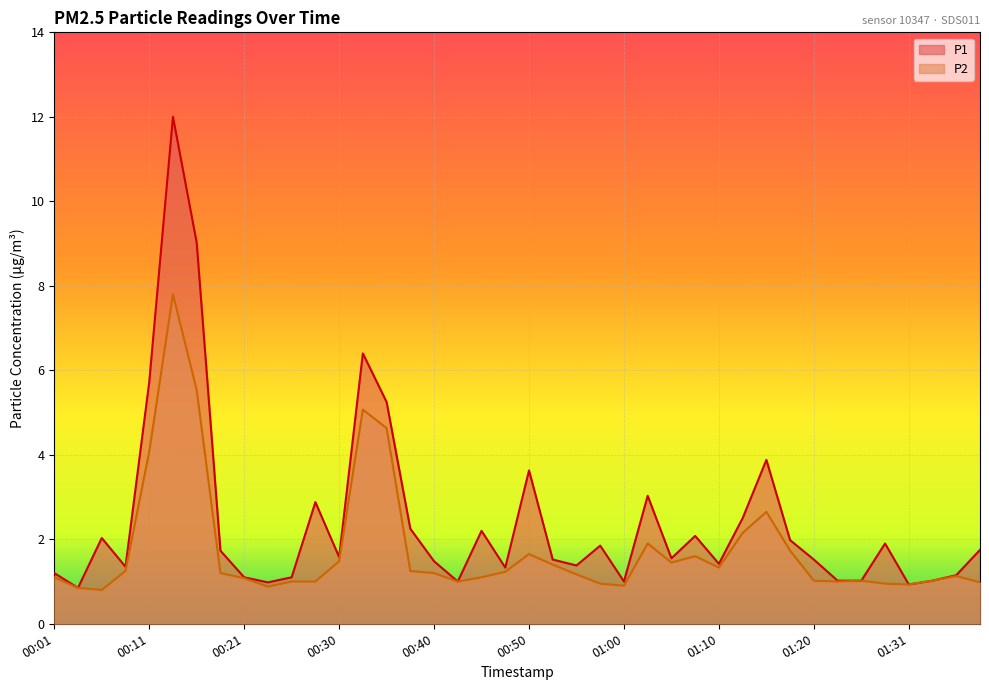

What are all the series names shown in the legend?

P1, P2